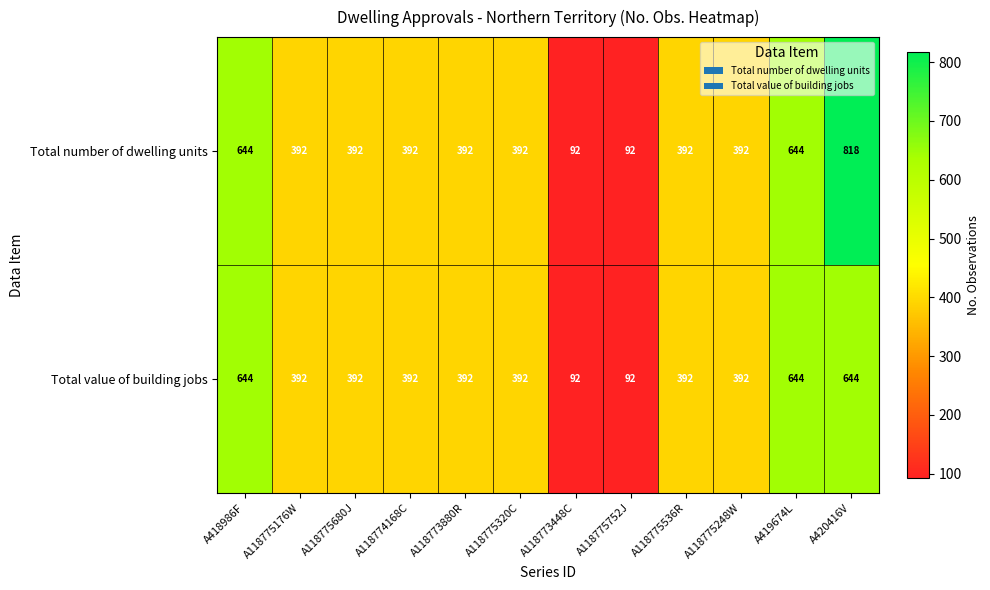

What value does the Total value of building jobs series have at A118774168C, to the nearest 10?

390